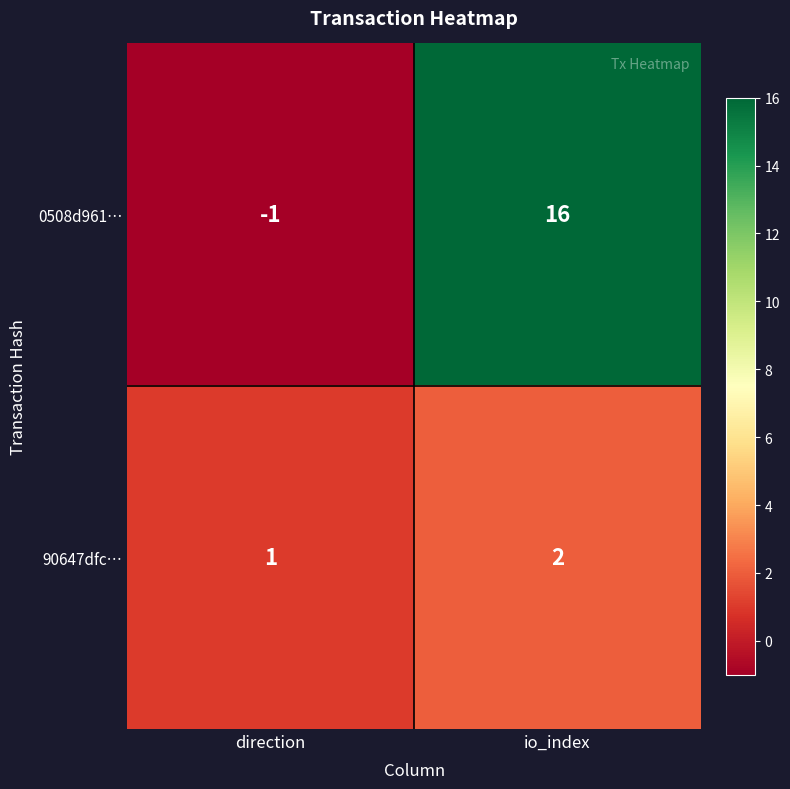

What is the approximate value of 0508d961… at io_index, to the nearest 5?

15